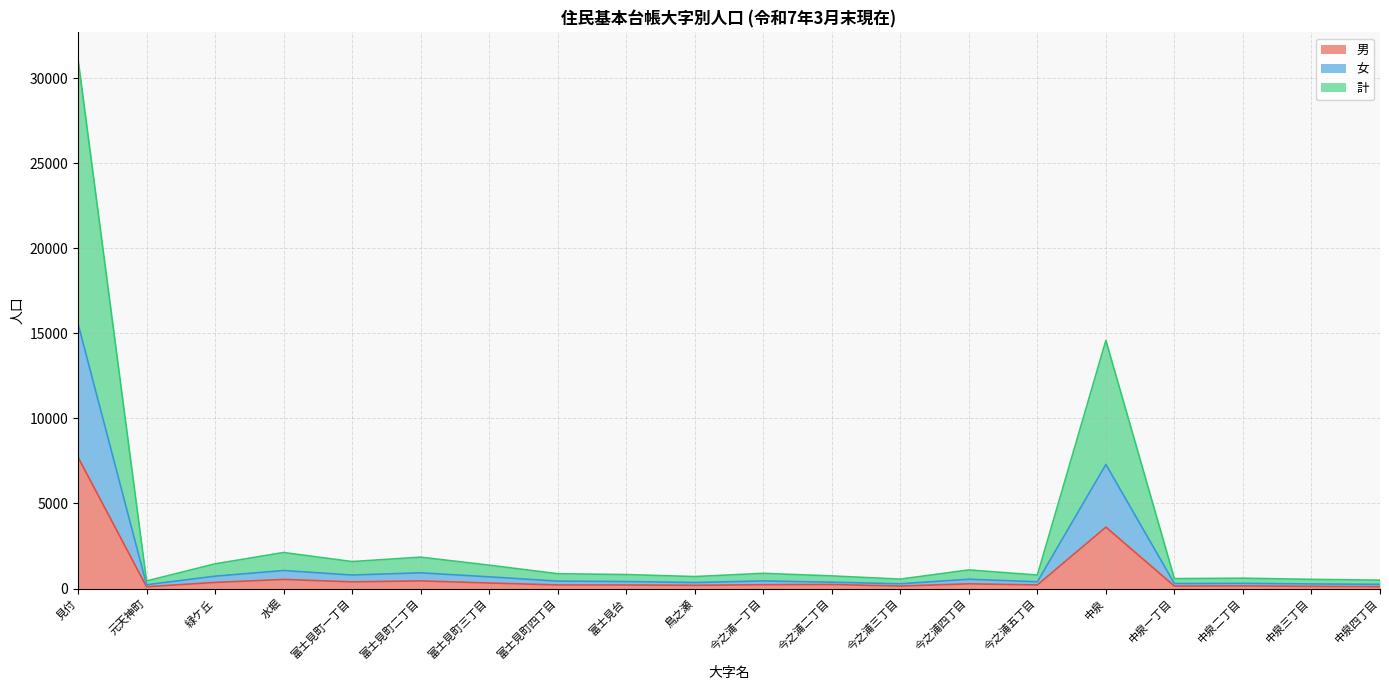

What is the lowest value of the 女 series?

221